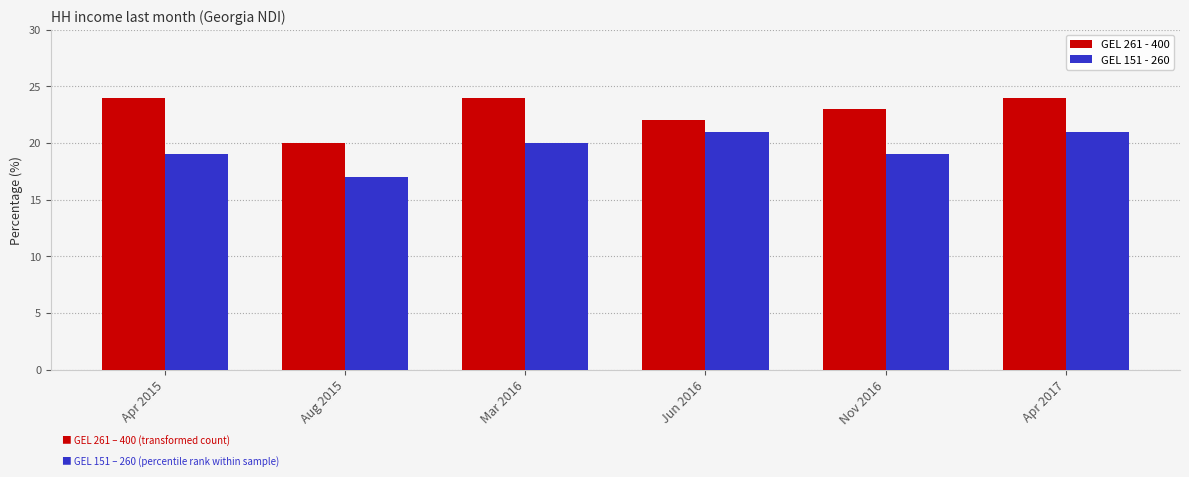

What is the approximate value of GEL 261 - 400 at Nov 2016?

23